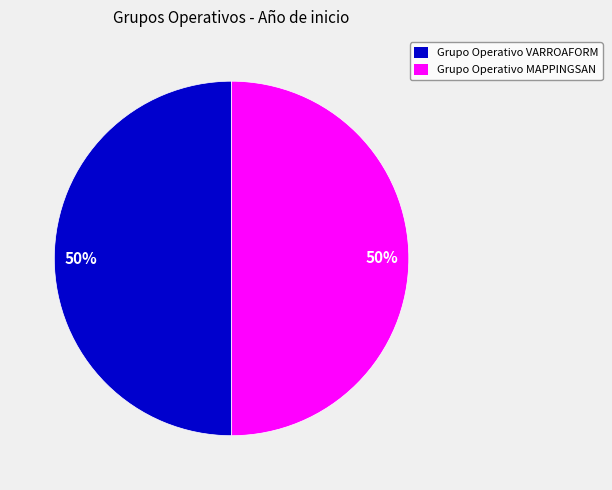

The Grupo Operativo VARROAFORM slice represents 50% of the pie. True or false?

True